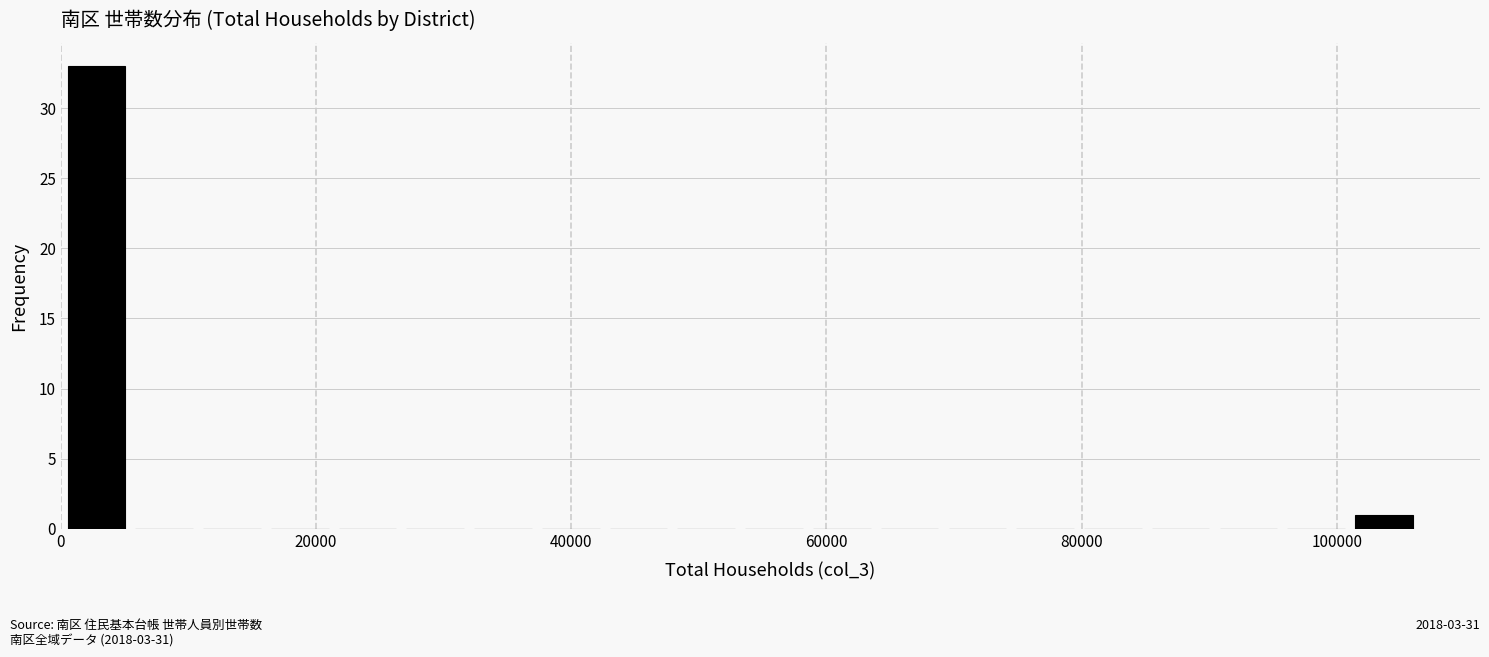

Read against the x-axis, roughly where is the centre of the tallest bar?

2000